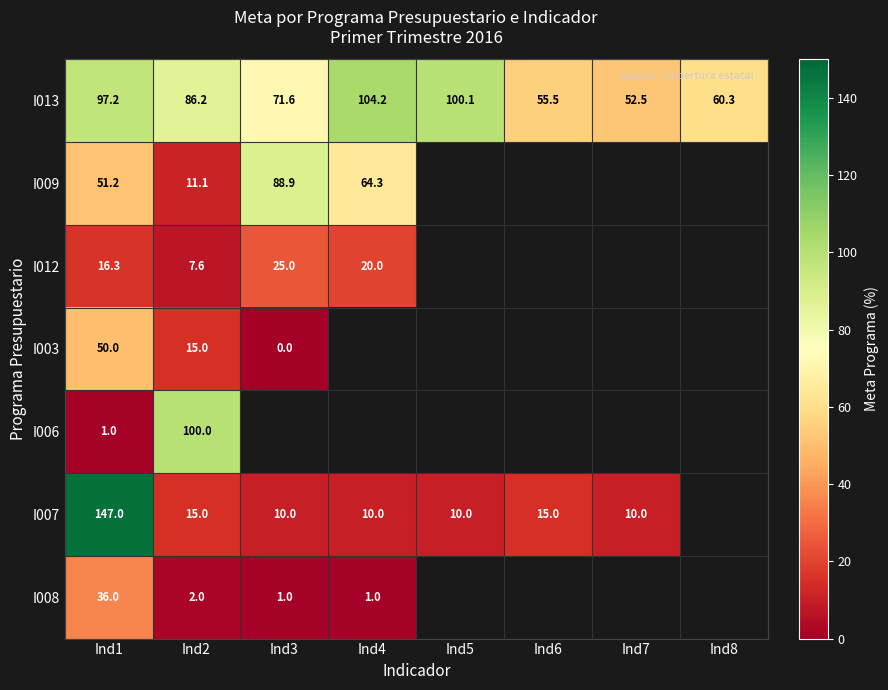

What is the difference between the I008 values at Ind4 and Ind2?

1.0